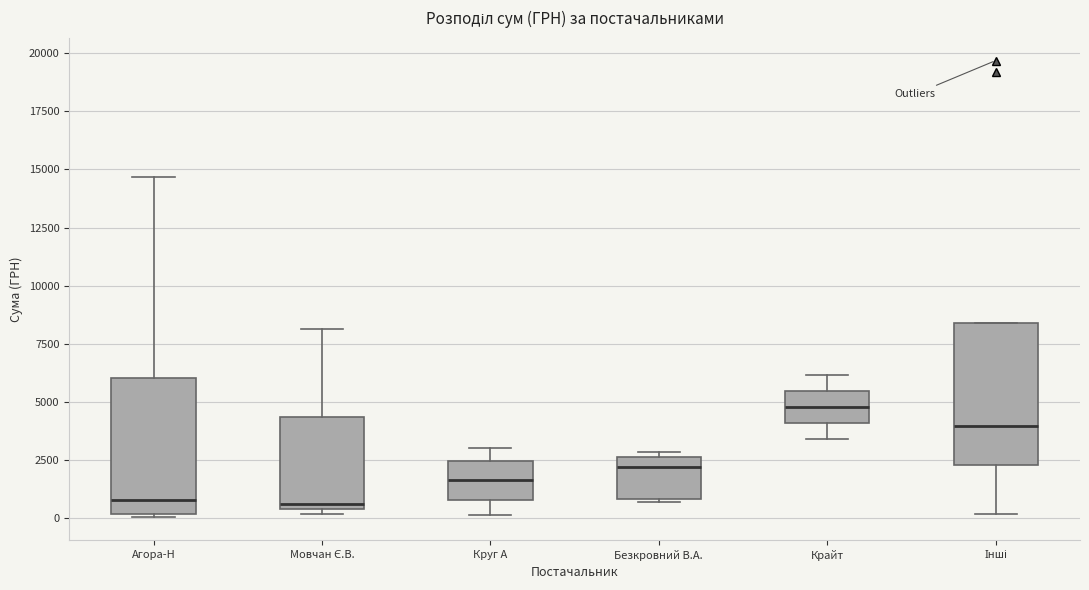

Where does the median line of the box for Круг А sit on the y-axis? The values are not printed on the chart, so give them approximately, as read against the axis.

1500